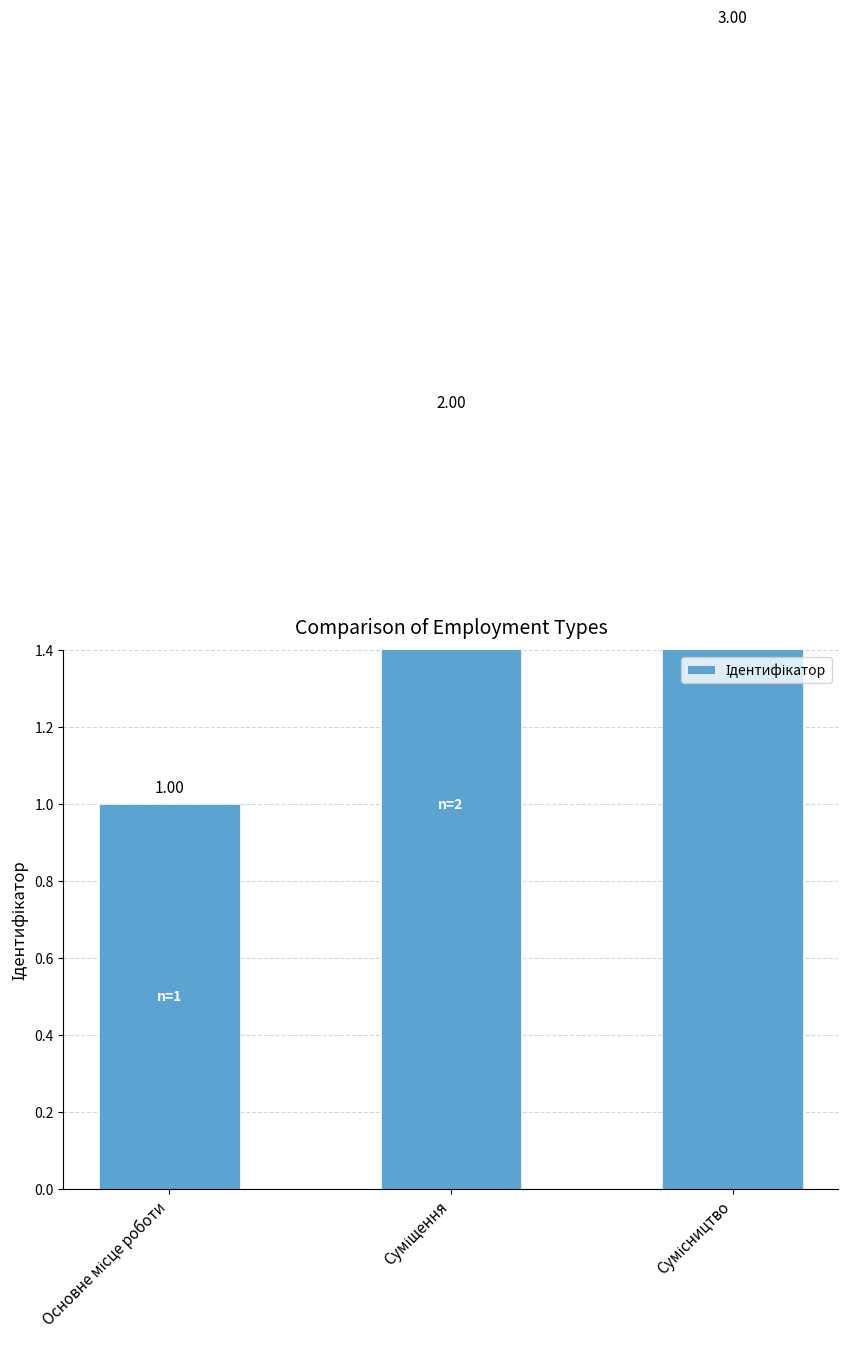

At which label does the data first exceed 2?

Сумісництво